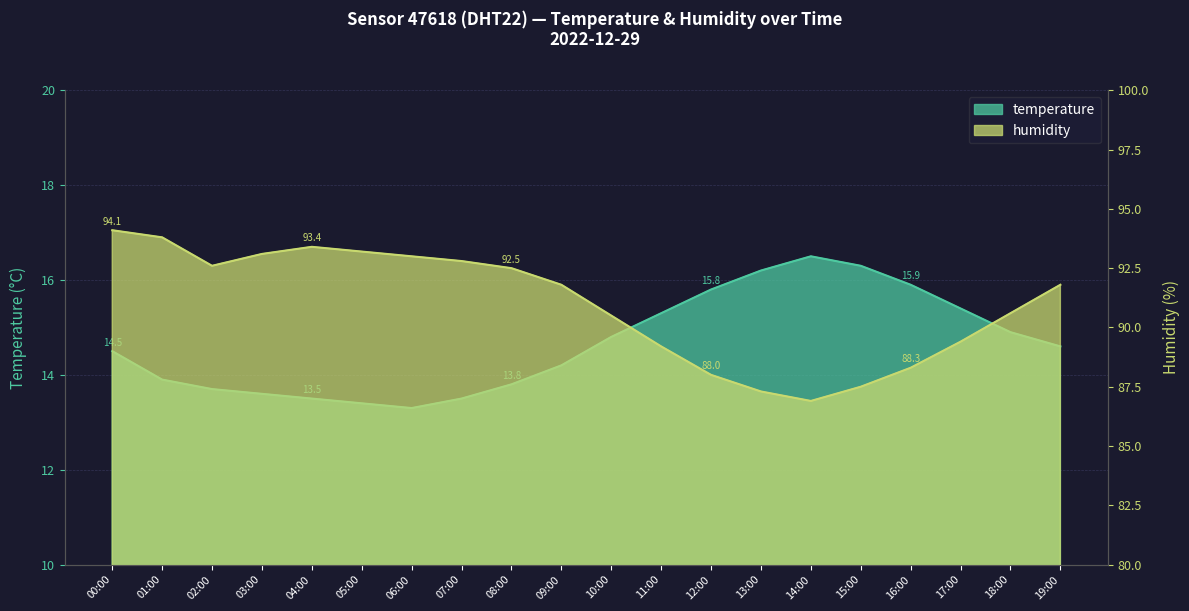

The value of temperature at 15:00 is 25.5. True or false?

False